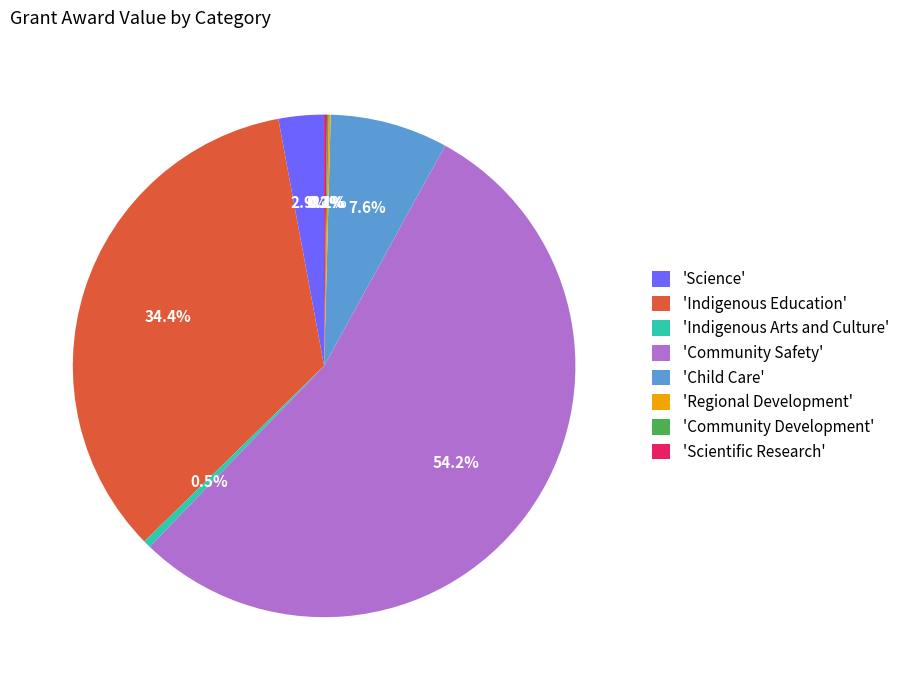

Which slice is the largest?

'Community Safety'